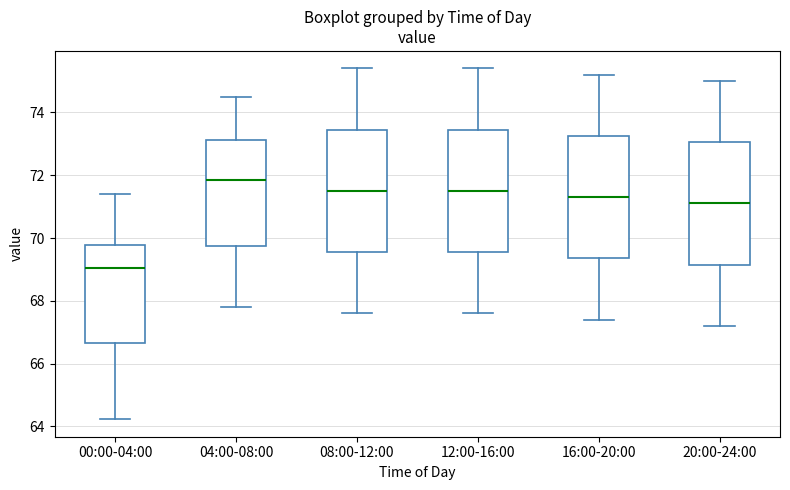

Which box's median line is the highest?

04:00-08:00